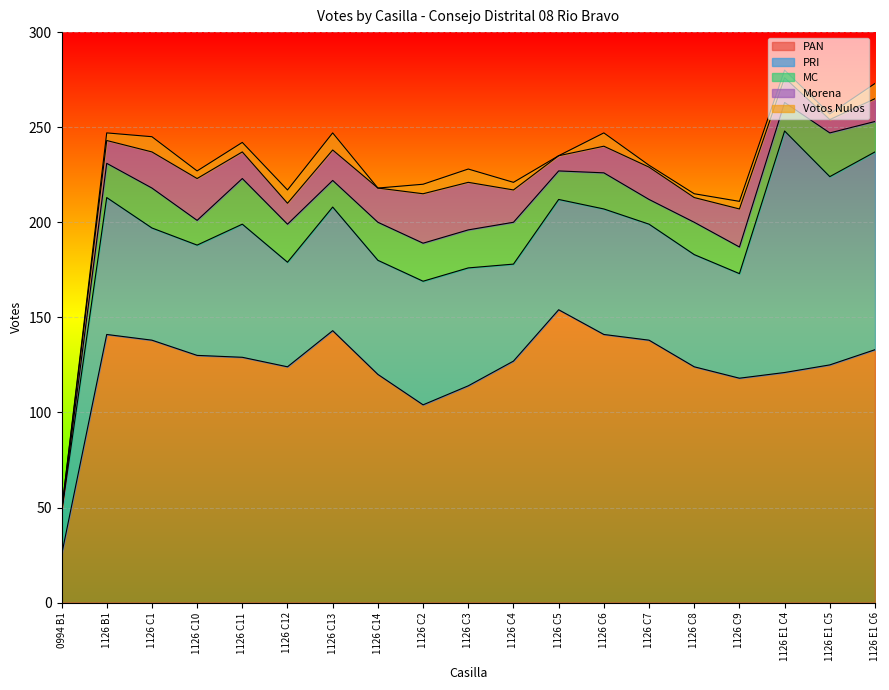

What is the label of the 17th point from the left?

1126 E1 C4